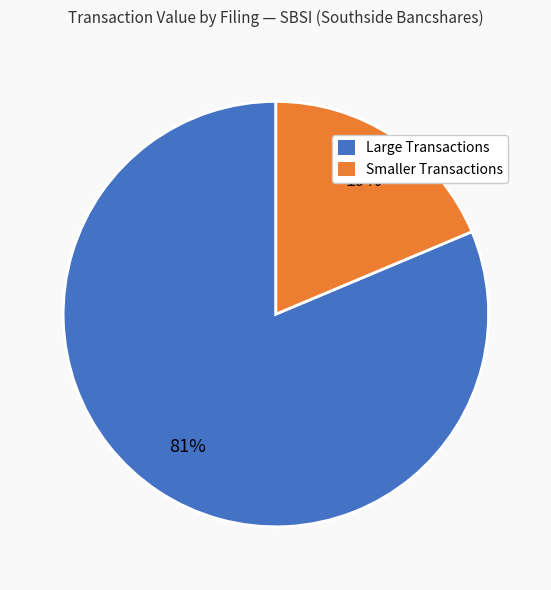

To the nearest percent, what is the combined percentage of Large Transactions and Smaller Transactions?

100%